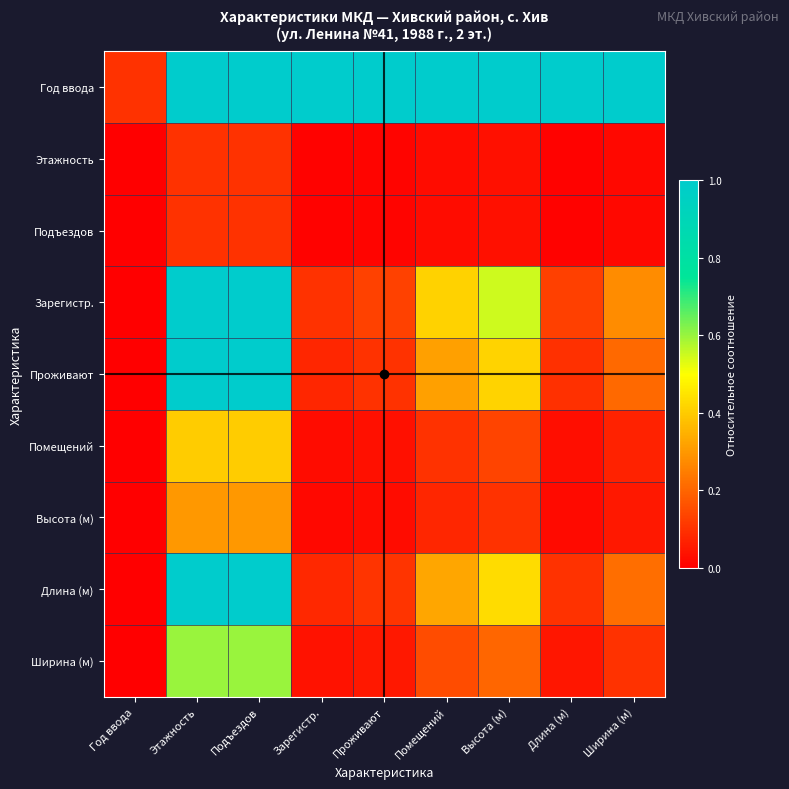

How many distinct data groups are displayed?

9